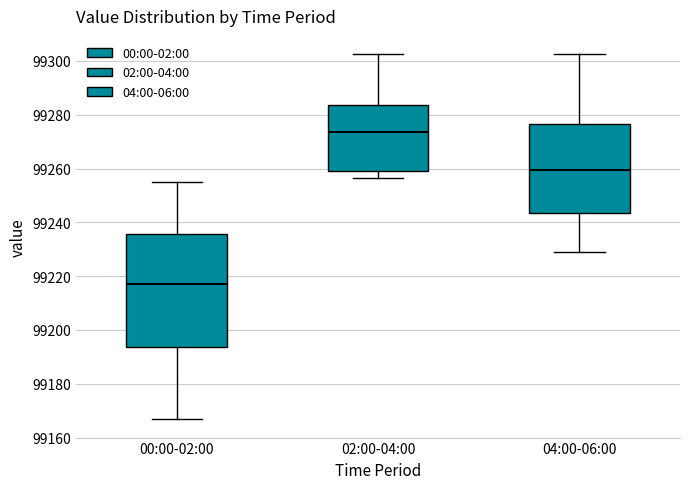

Where is the upper edge of the box for 04:00-06:00 on the y-axis? The values are not printed on the chart, so give them approximately, as read against the axis.

99276